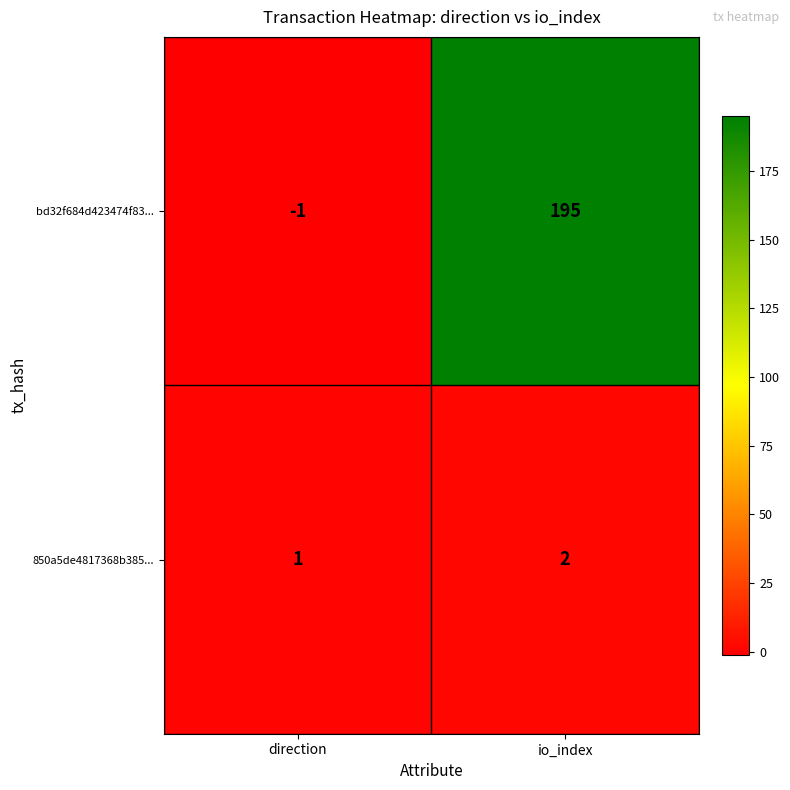

Reading left to right, extract all data points from this chart.

bd32f684d423474f83...: -1	195
850a5de4817368b385...: 1	2